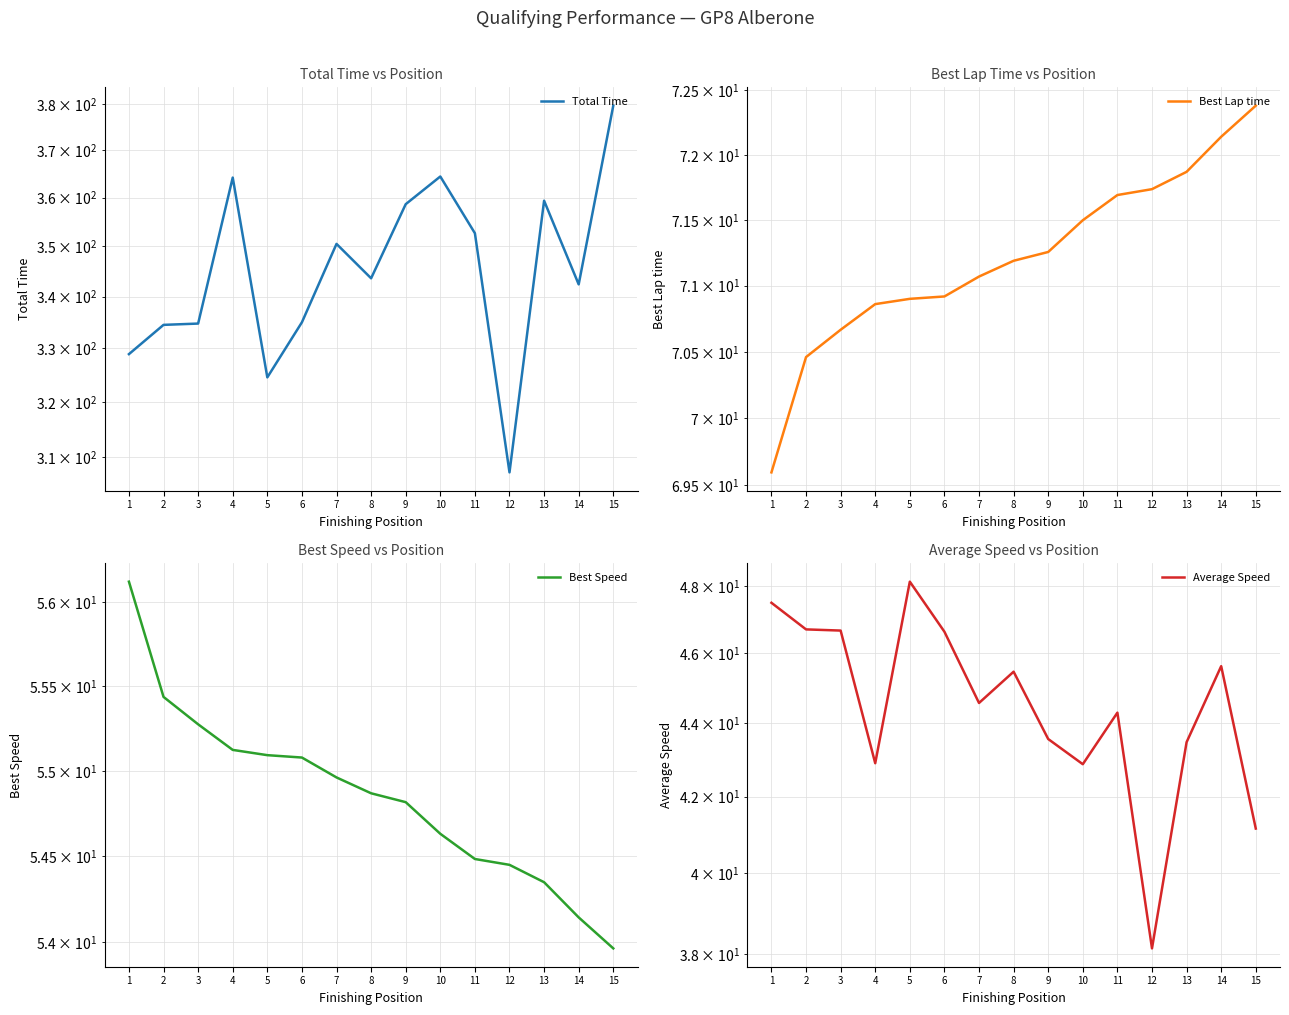

What are all the series names shown in the legend?

Total Time, Best Lap time, Best Speed, Average Speed